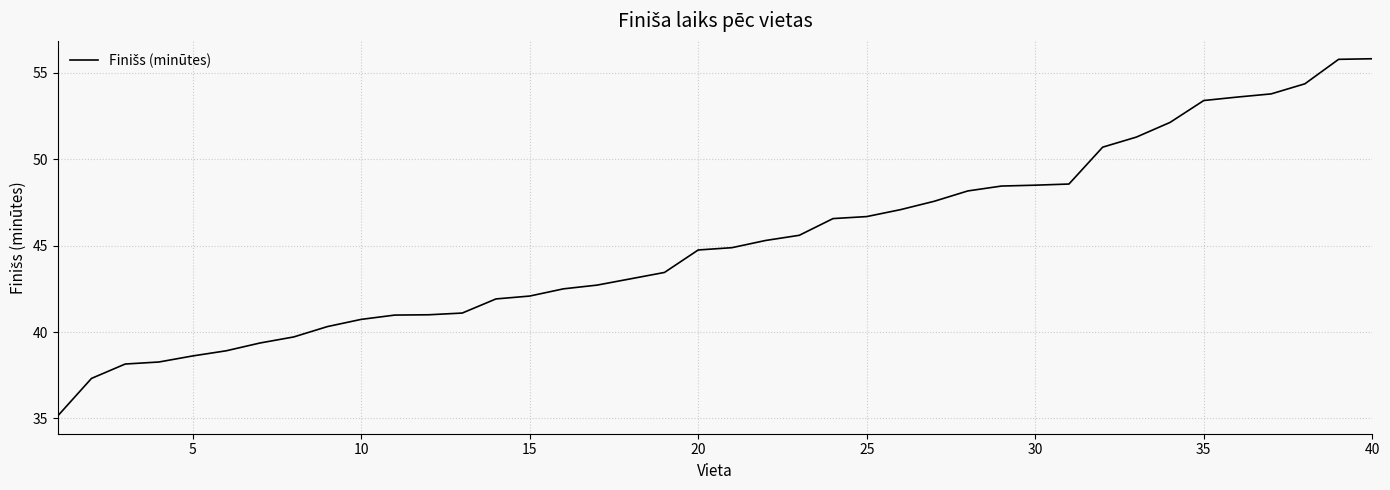

What is the difference between the maximum and minimum values?

20.7